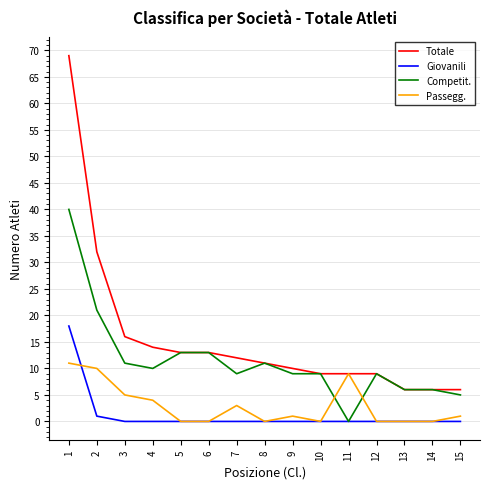

The value of Passegg. at 8 is 0. True or false?

True